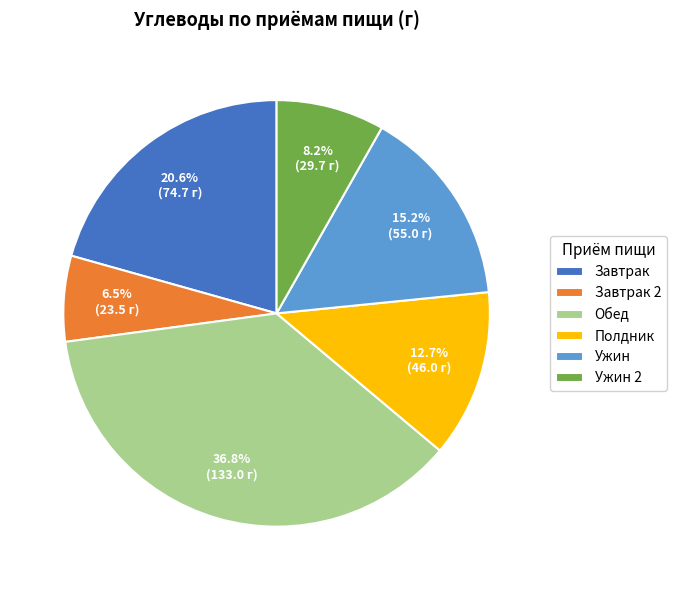

Is there any slice that represents more than half of the pie?

No